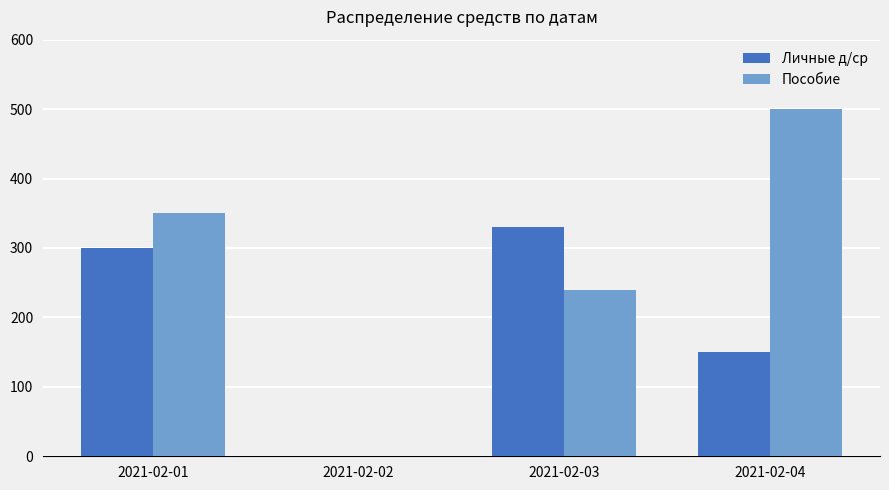

Is the value of Пособие at 2021-02-02 greater than the value of Личные д/ср at 2021-02-01?

No